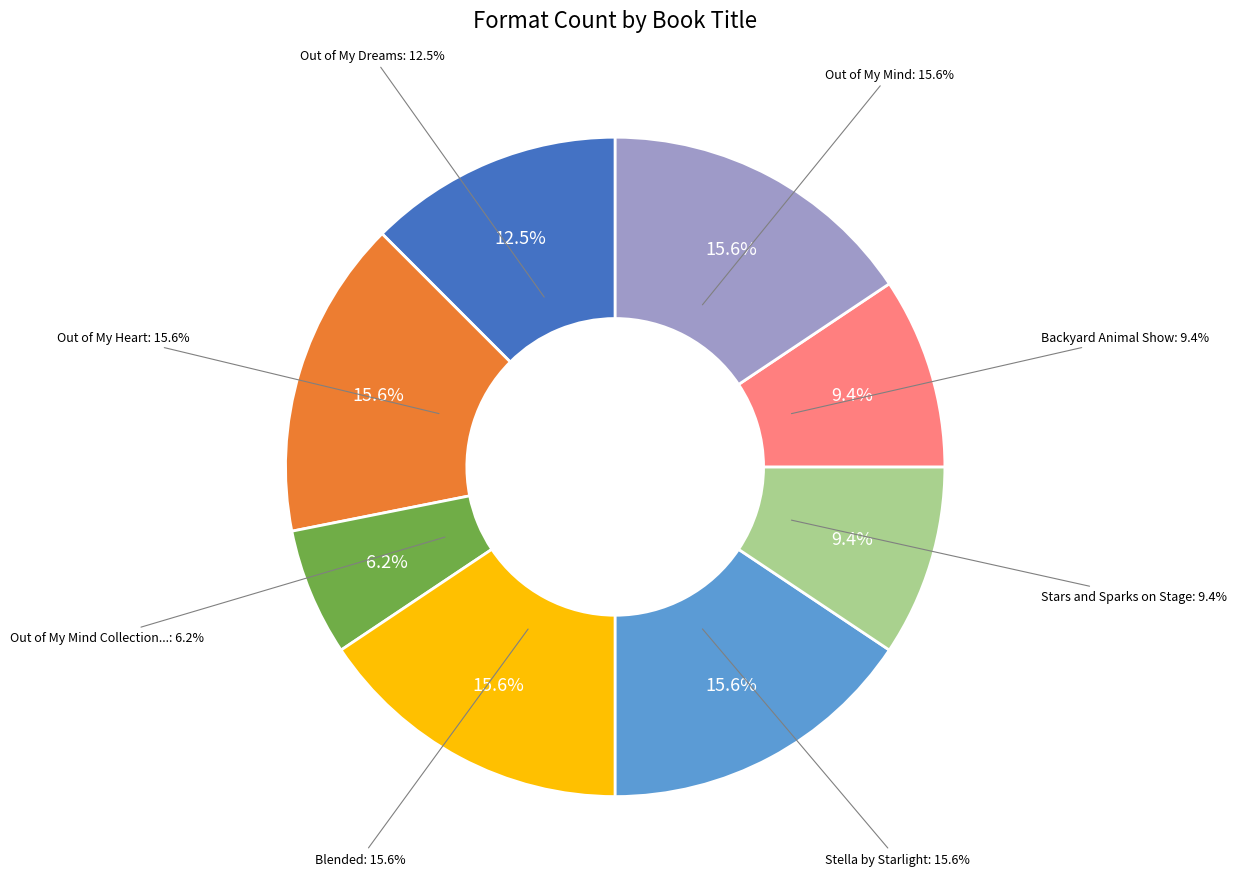

Do Stella by Starlight and Out of My Heart together represent more than half of the pie?

No